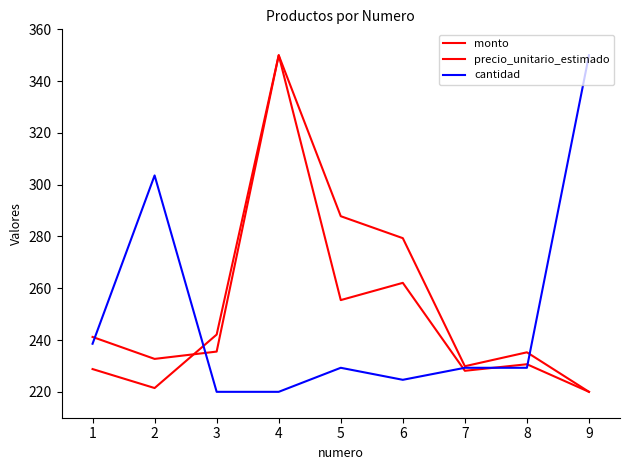

How many lines are shown in the chart?

3